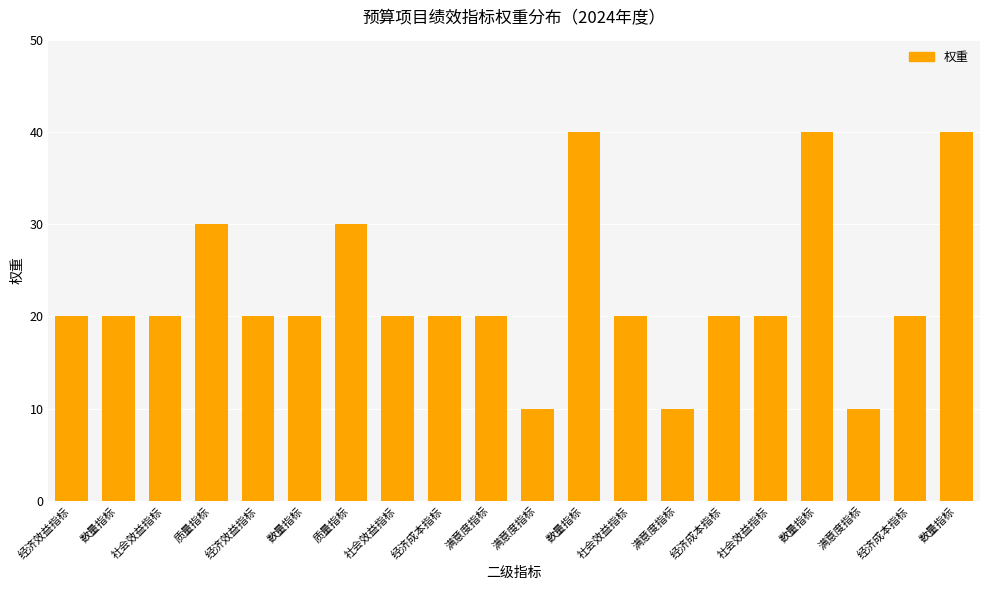

What is the difference between the maximum and minimum values?

30